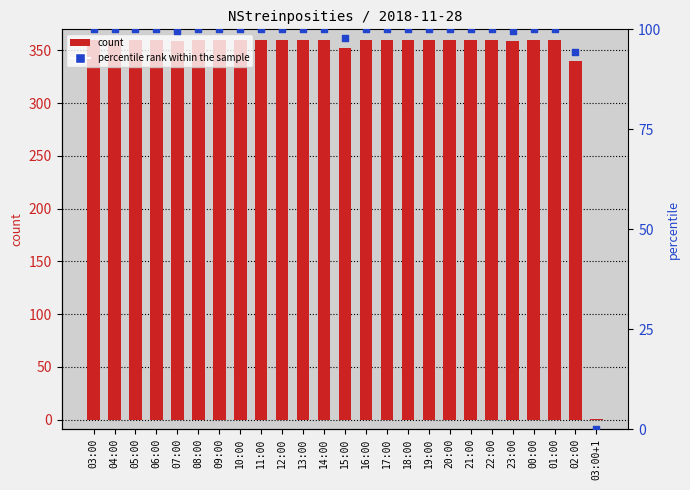

At how many categories does at least one series exceed 308?

24